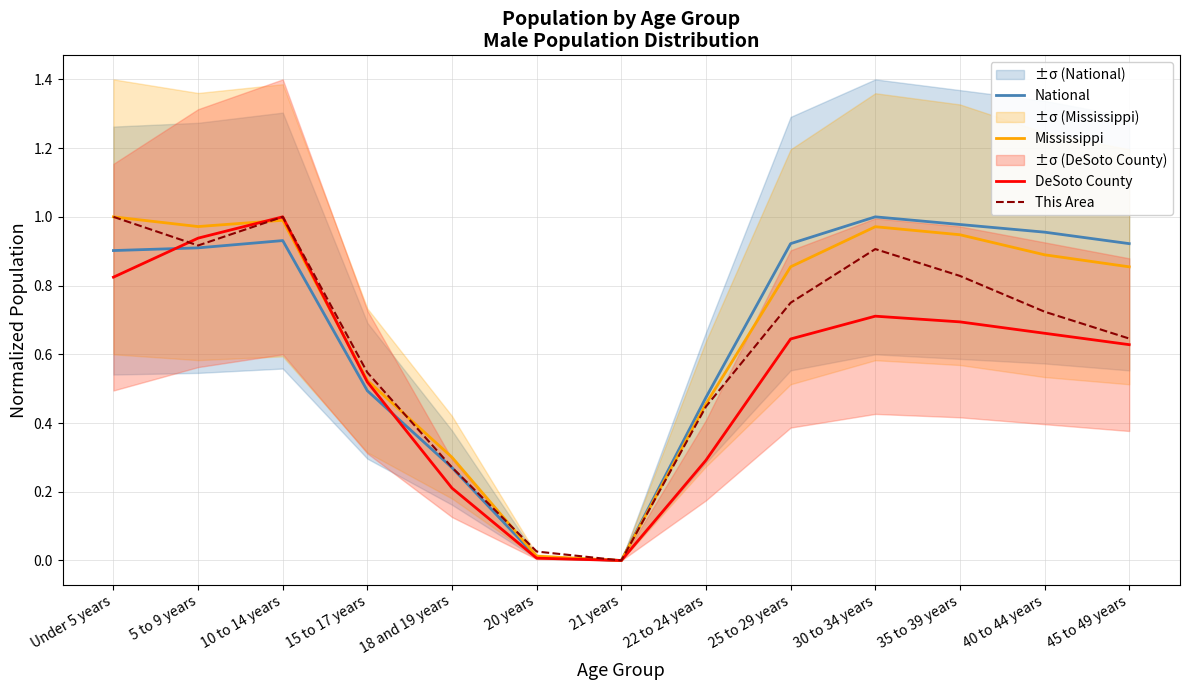

How many values in the National series exceed 0?

12